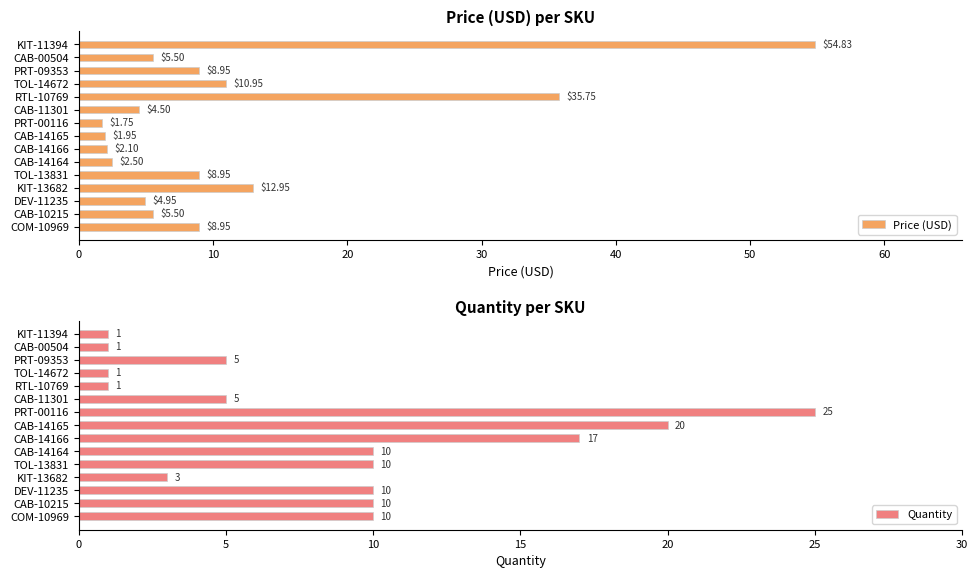

What is the difference between the second highest and second lowest values in the Price (USD) series?

33.8